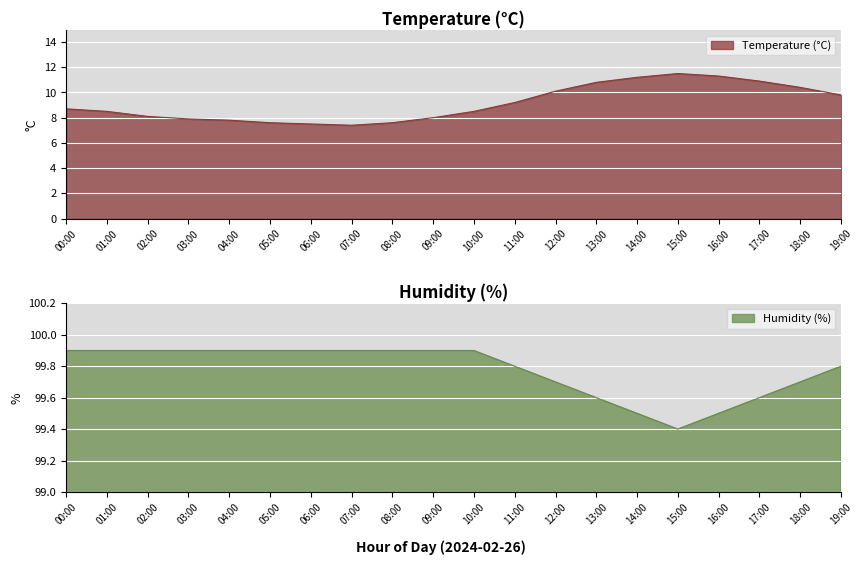

What is the sum of all humidity values?

1995.5